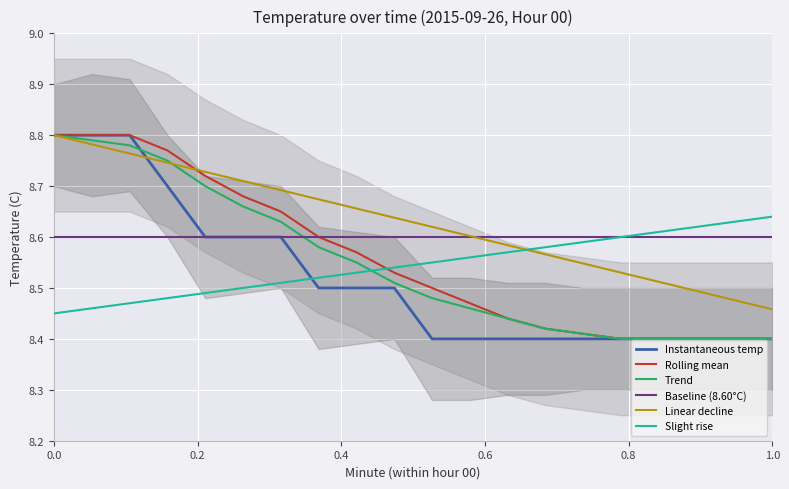

After their last crossing, which series has the higher values: Trend or Slight rise?

Slight rise